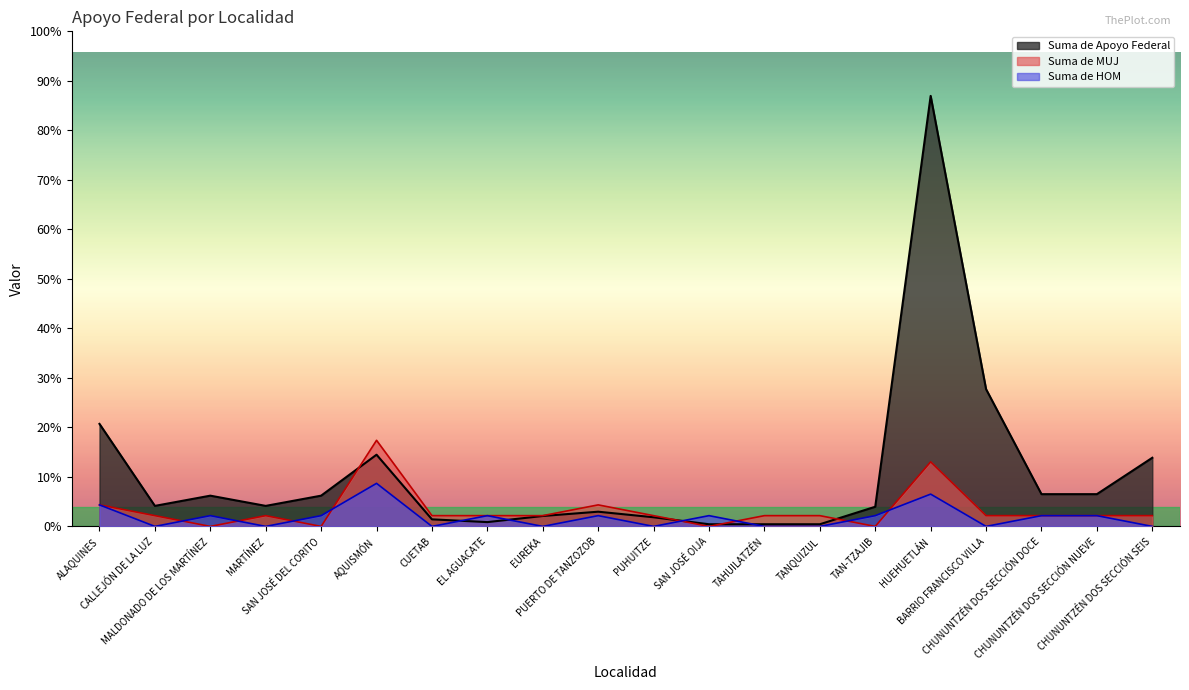

How many interior local valleys does the Suma de MUJ series have?

4